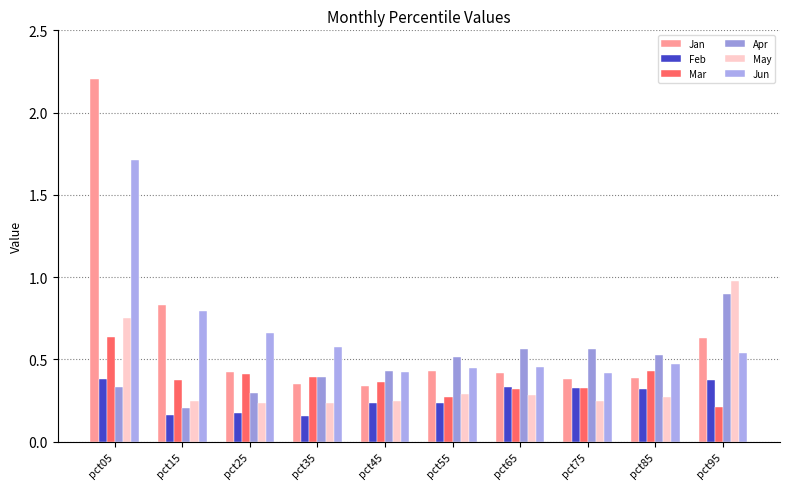

What is the smallest value displayed?

0.2